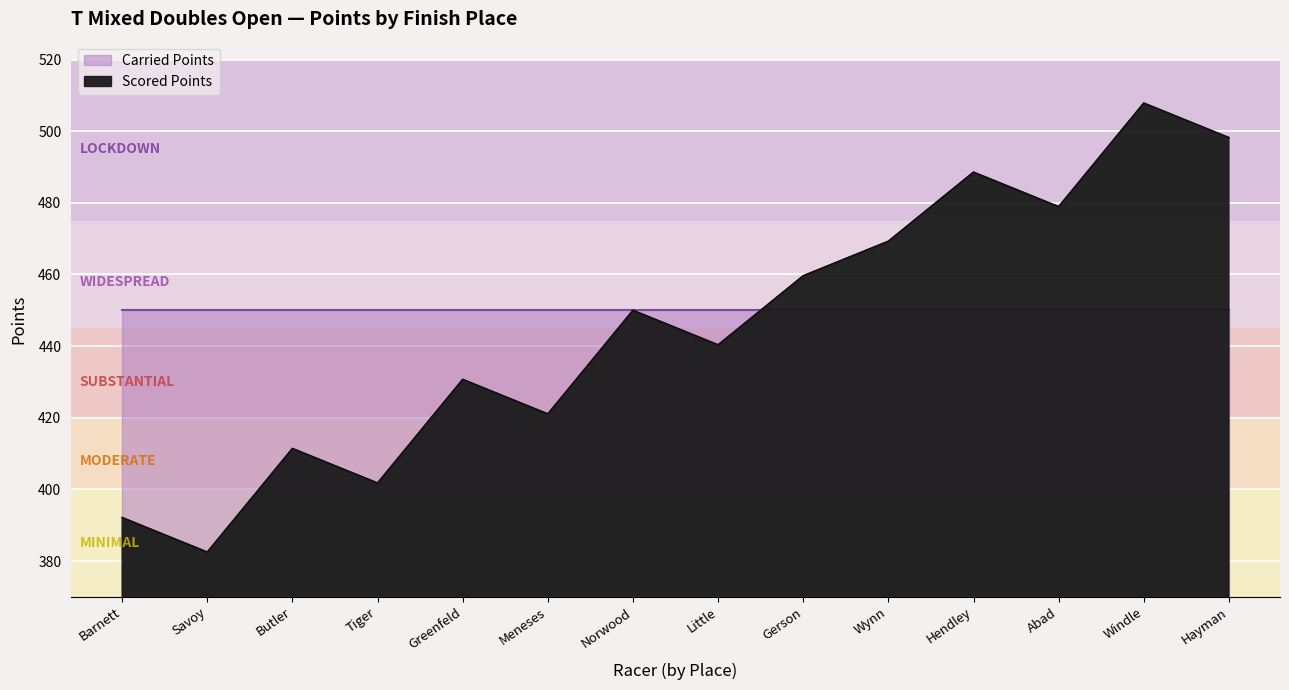

Rank the categories by value from highest to lowest.

Windle, Hayman, Hendley, Abad, Wynn, Gerson, Norwood, Little, Greenfeld, Meneses, Butler, Tiger, Barnett, Savoy